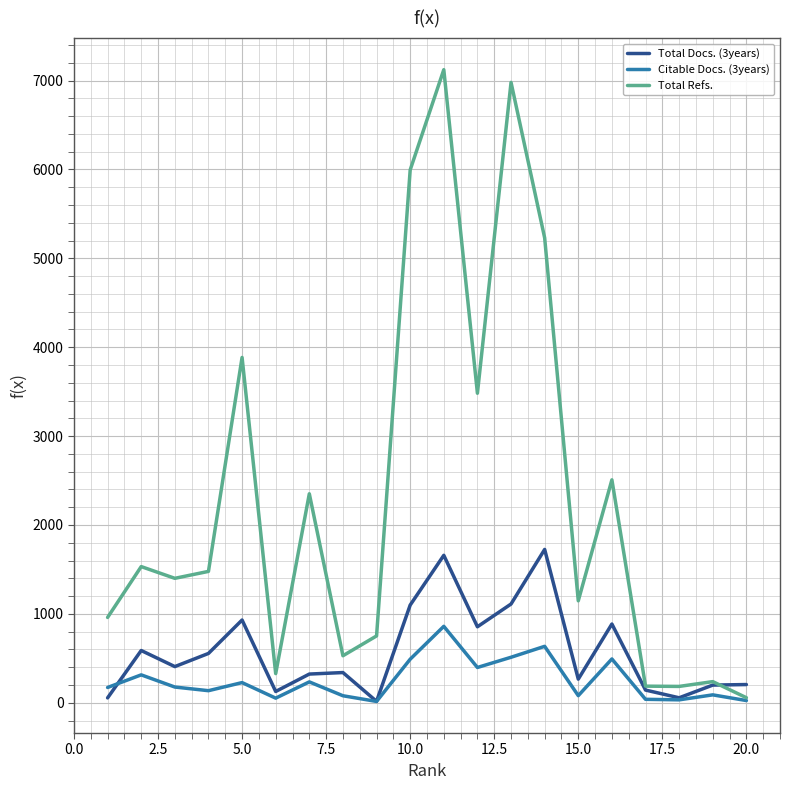

List the series in order of their peak value, lowest first.

Citable Docs. (3years), Total Docs. (3years), Total Refs.